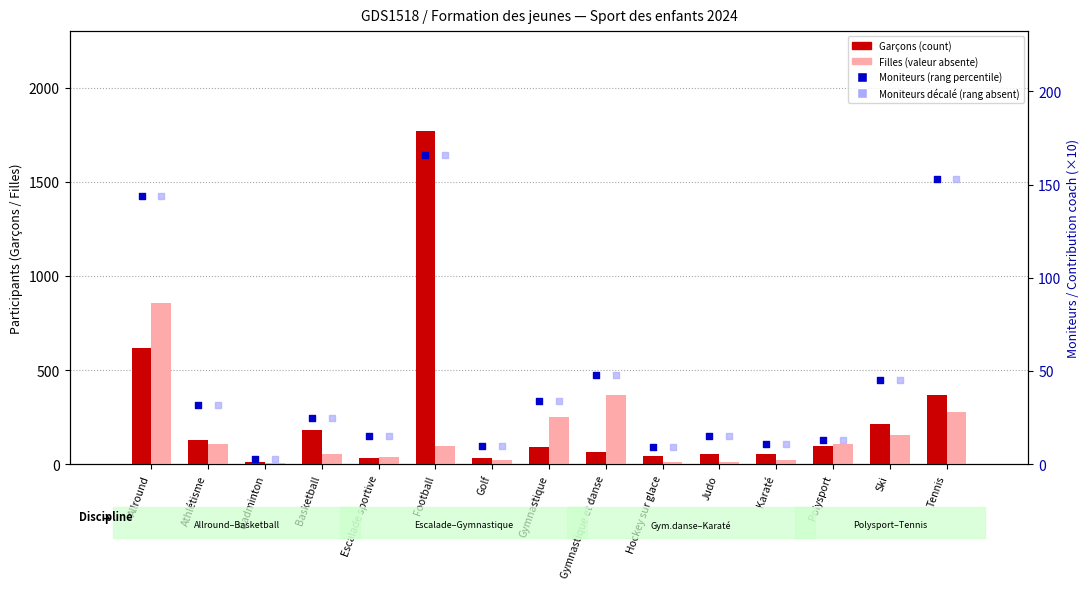

What is the total value across all series at Karaté?

99